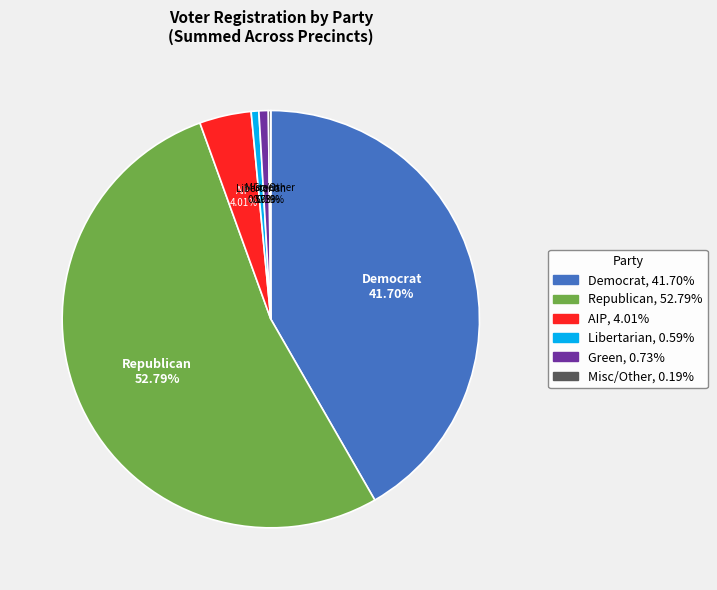

Is there any slice that represents more than half of the pie?

Yes